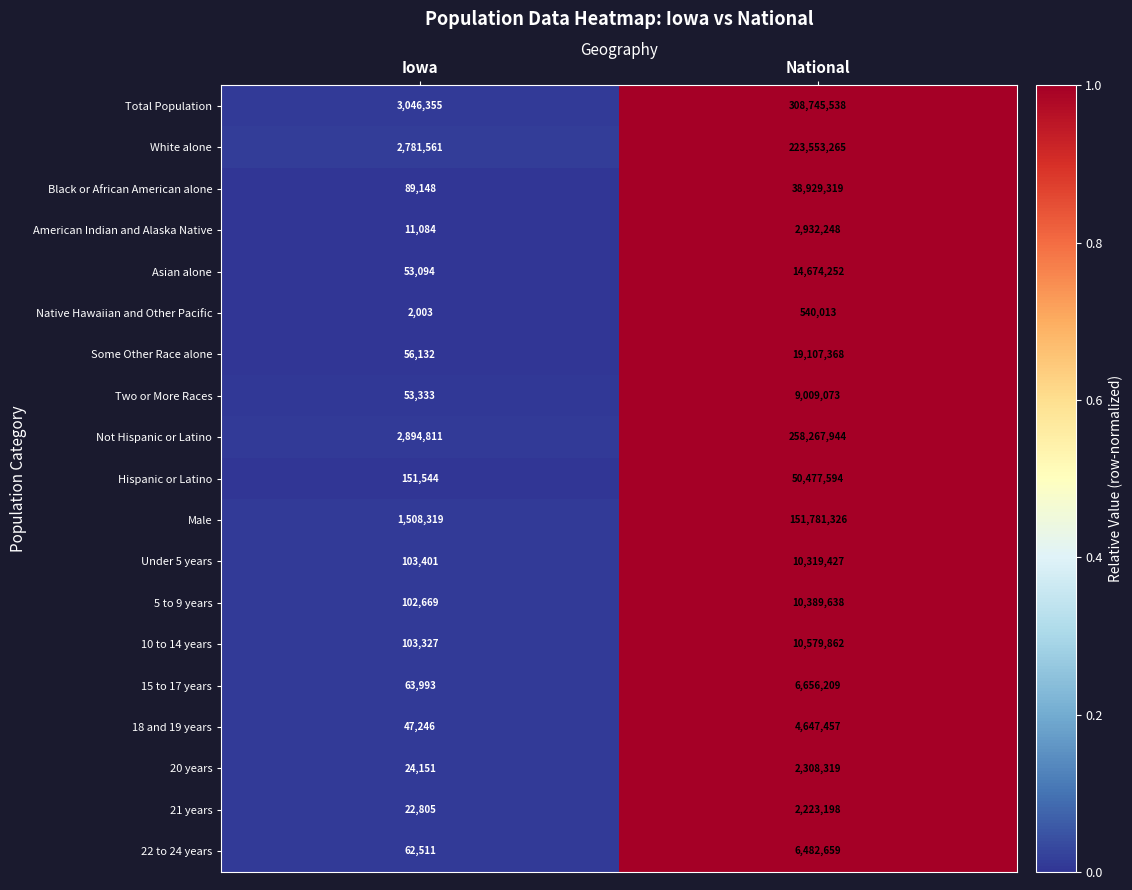

At National, list the series in order from largest to smallest.

Total Population, Not Hispanic or Latino, White alone, Male, Hispanic or Latino, Black or African American alone, Some Other Race alone, Asian alone, 10 to 14 years, 5 to 9 years, Under 5 years, Two or More Races, 15 to 17 years, 22 to 24 years, 18 and 19 years, American Indian and Alaska Native, 20 years, 21 years, Native Hawaiian and Other Pacific